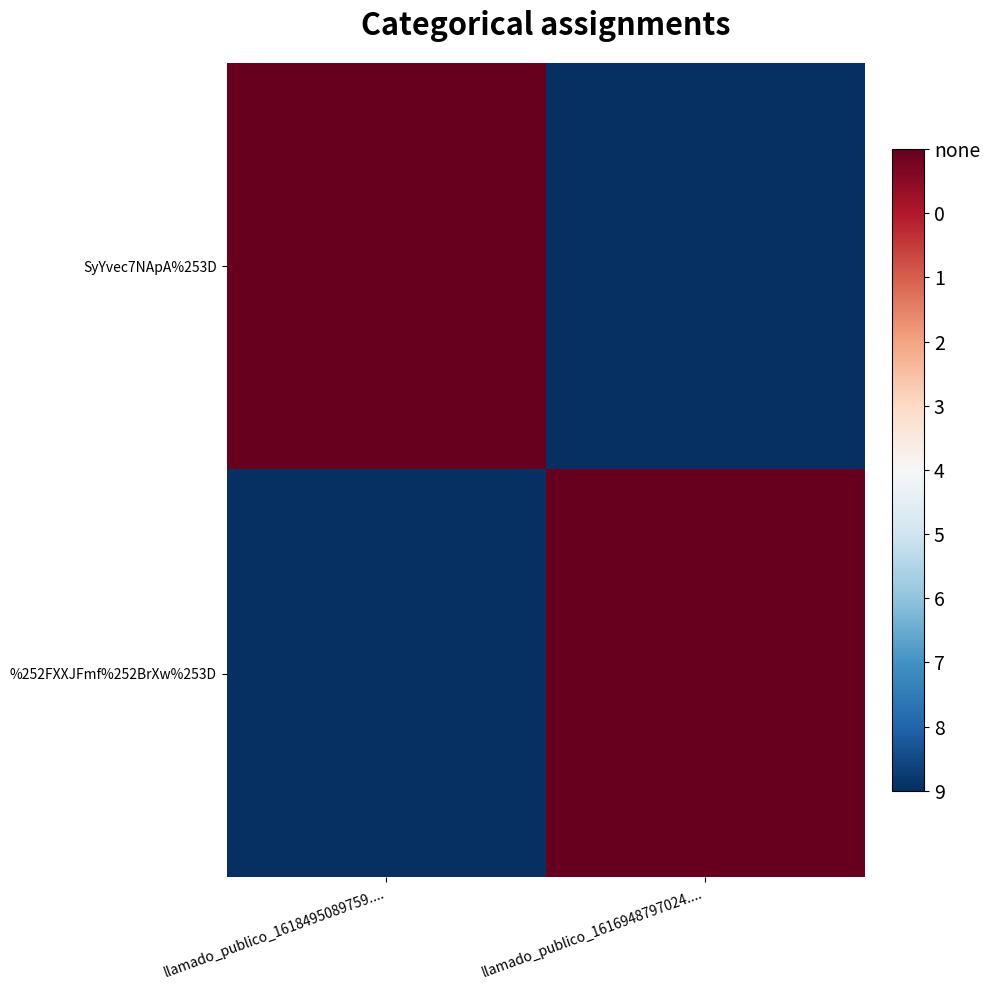

Which has a higher value, llamado_publico_1616948797024.... or llamado_publico_1618495089759....?

llamado_publico_1618495089759....